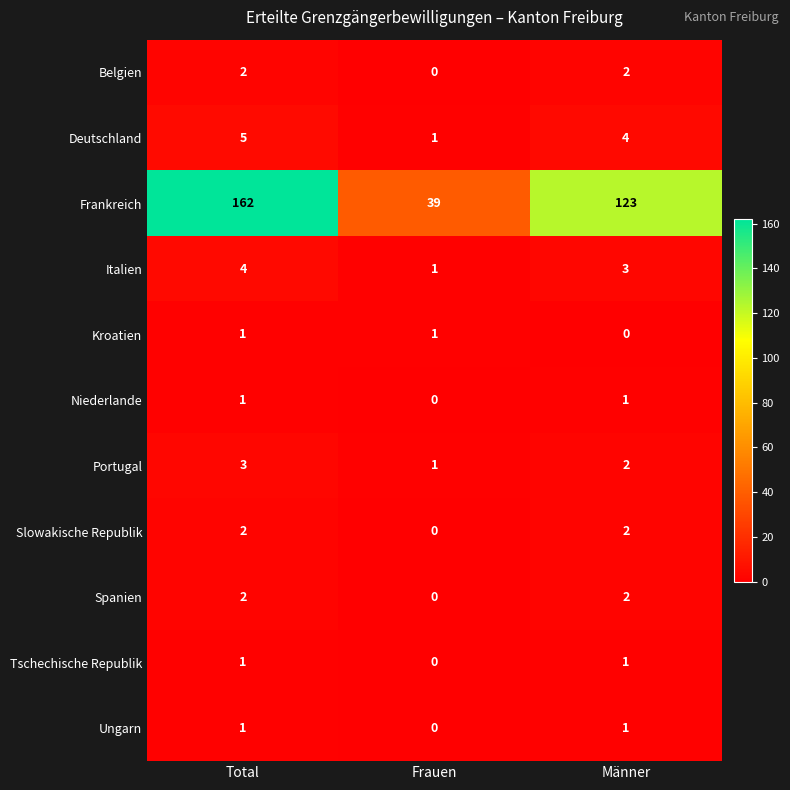

What is the greatest value displayed?

162